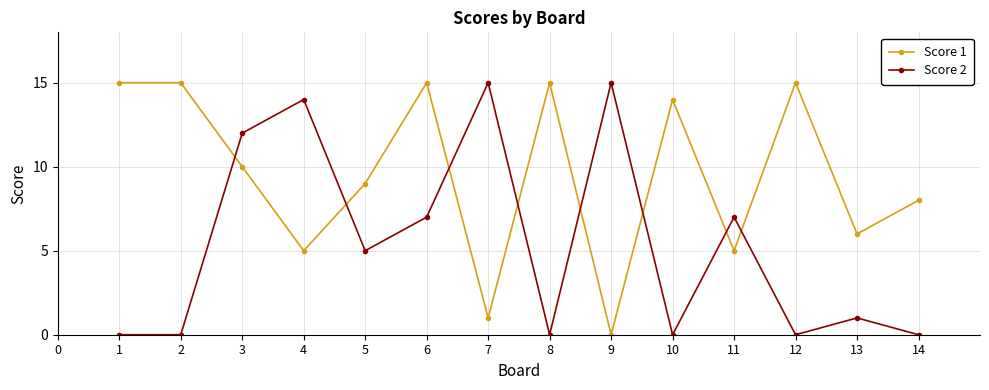

What is the sum of all Score 1 values?

133